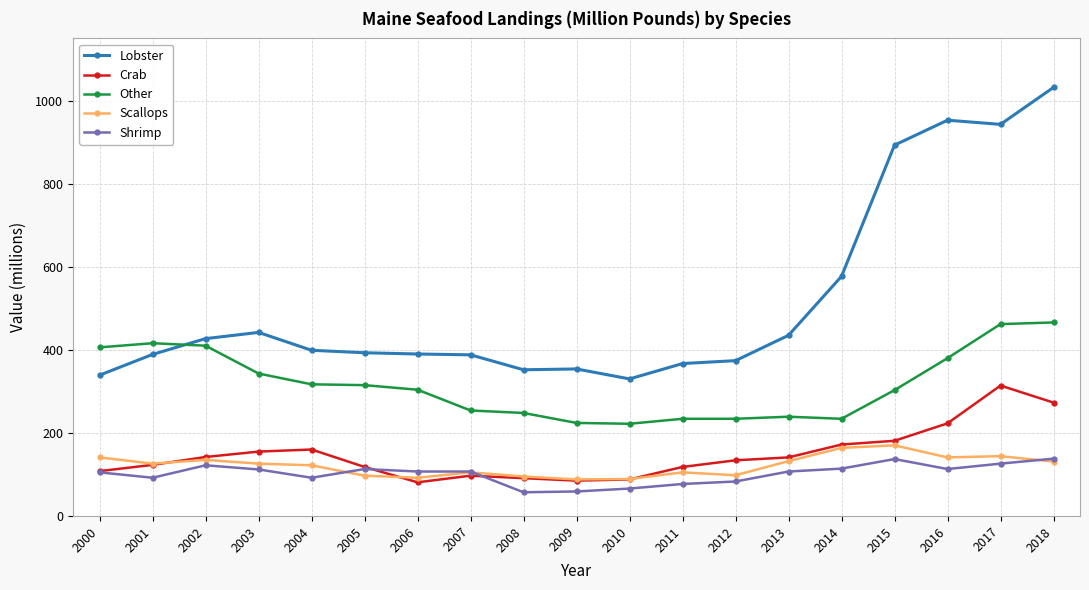

The Crab series shows 155 at 2003. True or false?

True